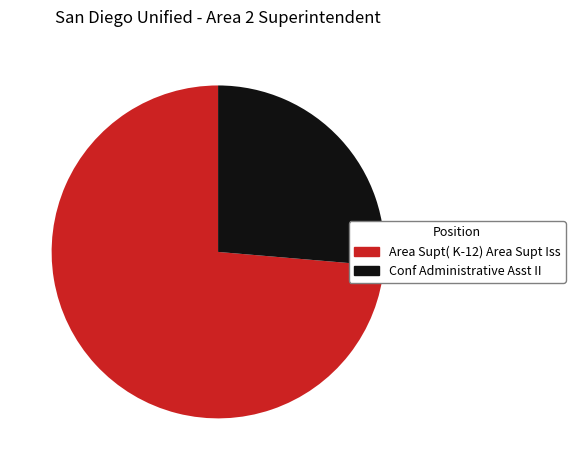

Does any single category account for the majority?

Yes